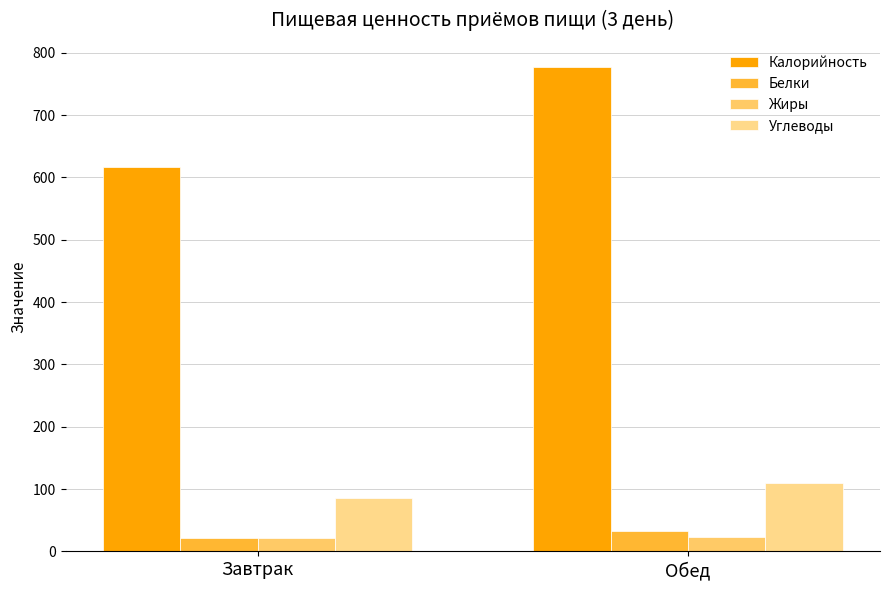

At which category does the chart reach its minimum across all series?

Завтрак